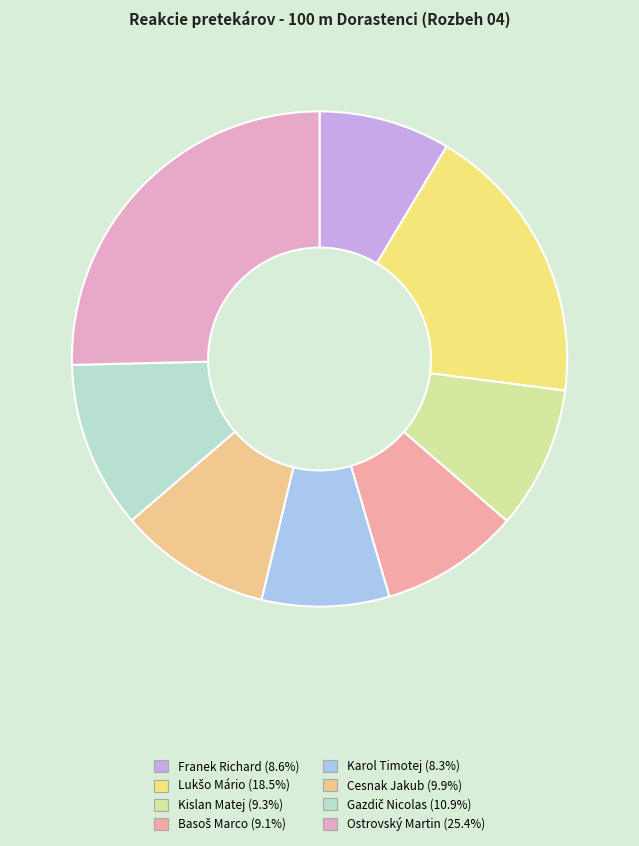

Which has a higher value, Franek Richard or Lukšo Mário?

Lukšo Mário